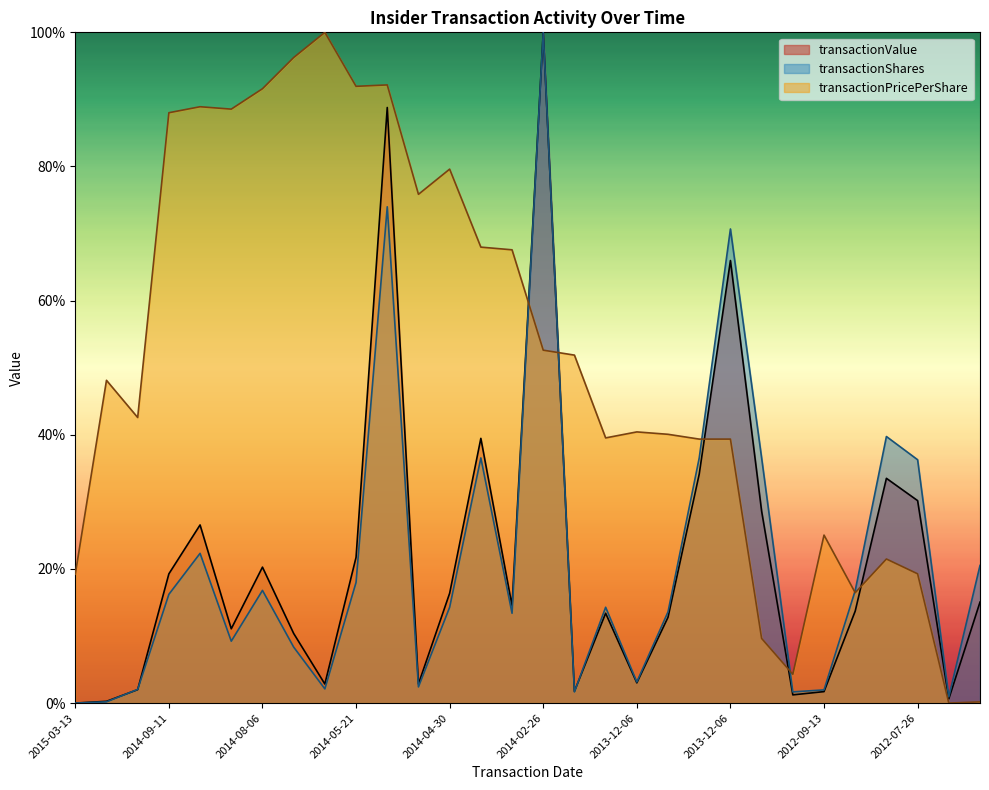

How many interior local peaks does the transactionPricePerShare series have?

8